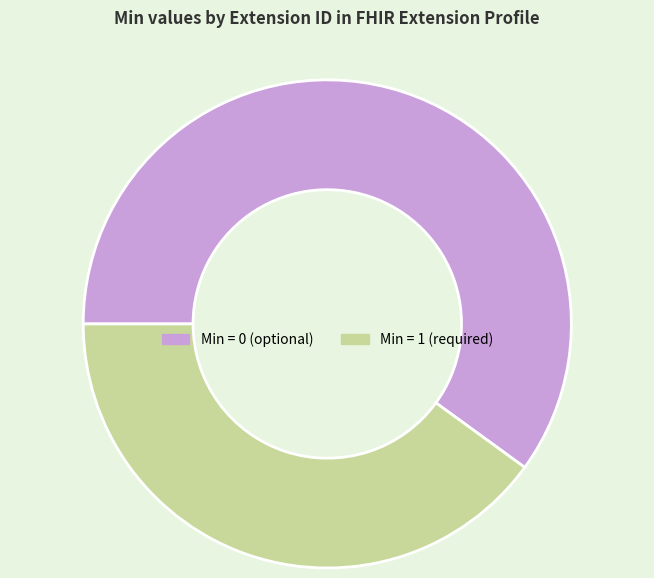

Which category has the biggest portion of the pie?

Min = 0 (optional)